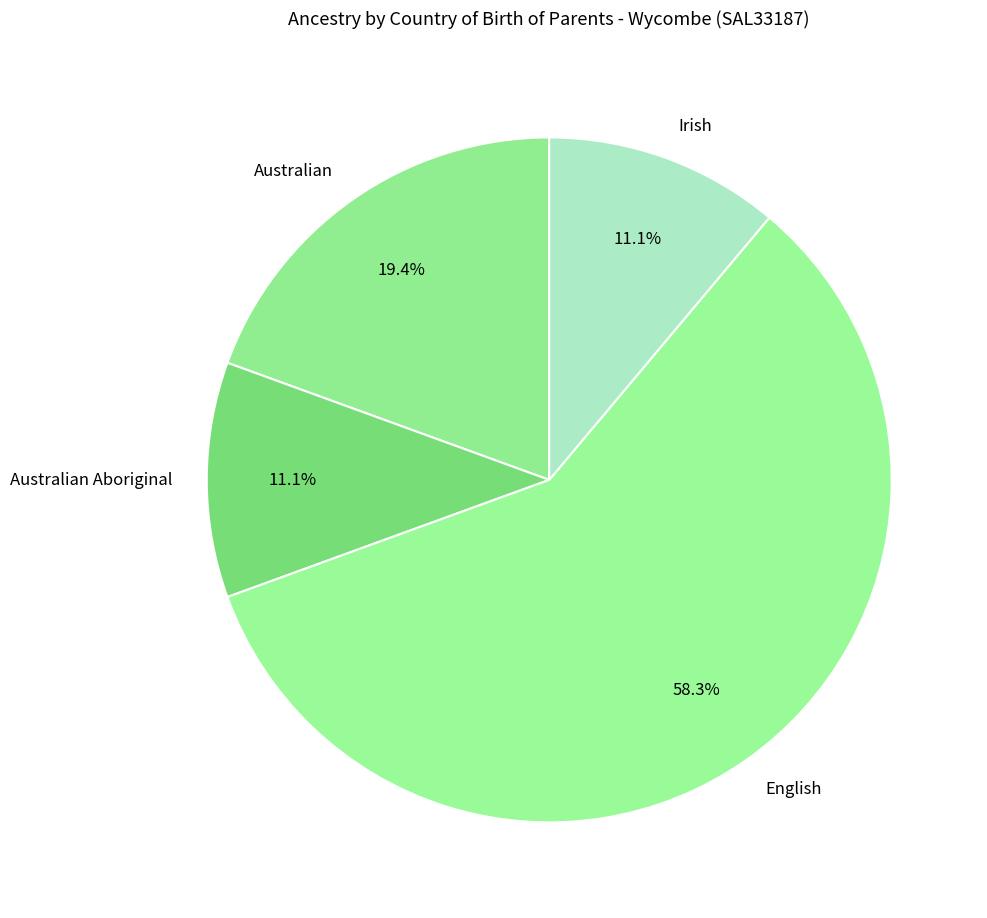

How many slices are in this pie chart?

4